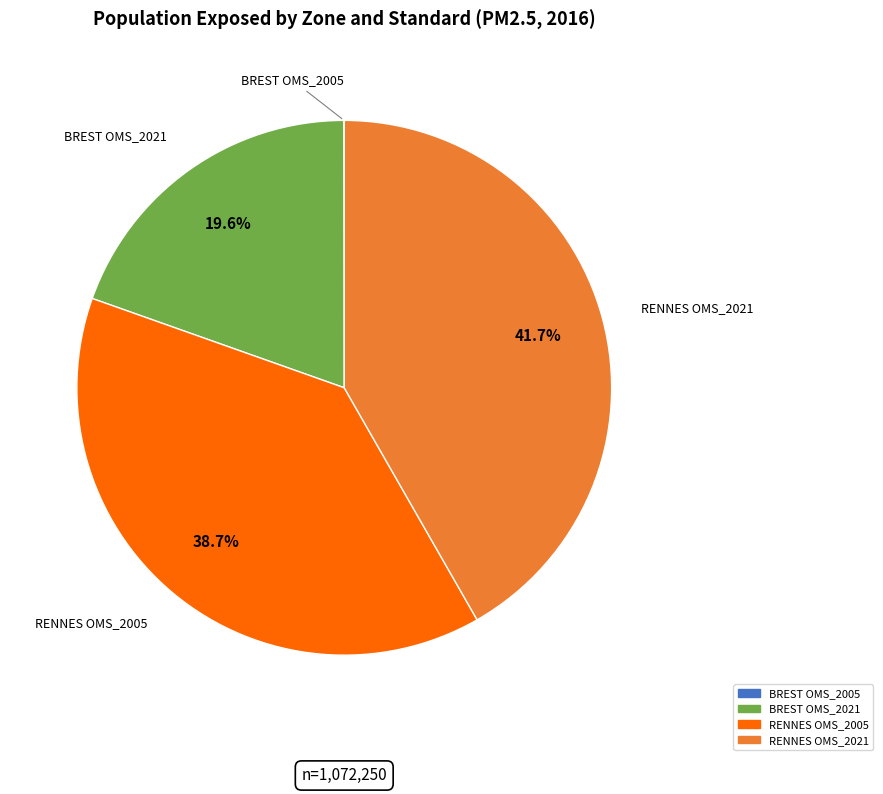

Does any single category account for the majority?

No